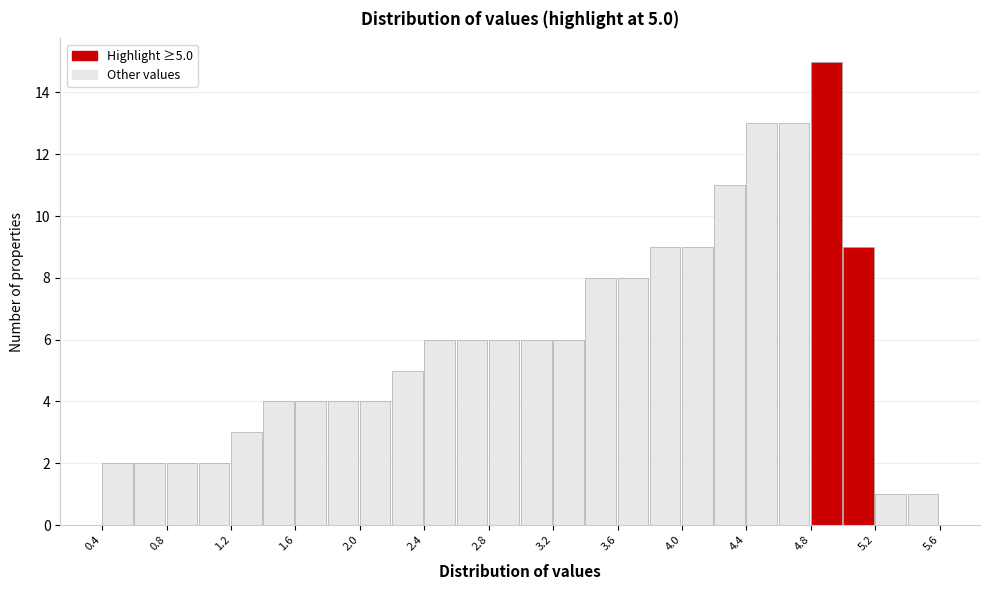

Over which range of the x-axis is the bar tallest?

4.8 to 5.0